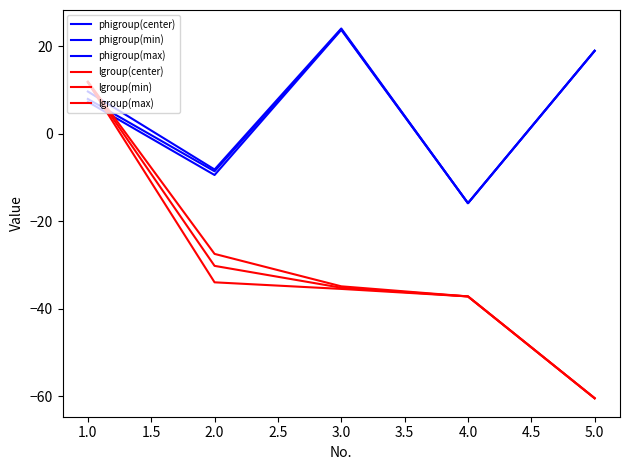

True or false: phigroup(min) and lgroup(max) cross at least once.

True